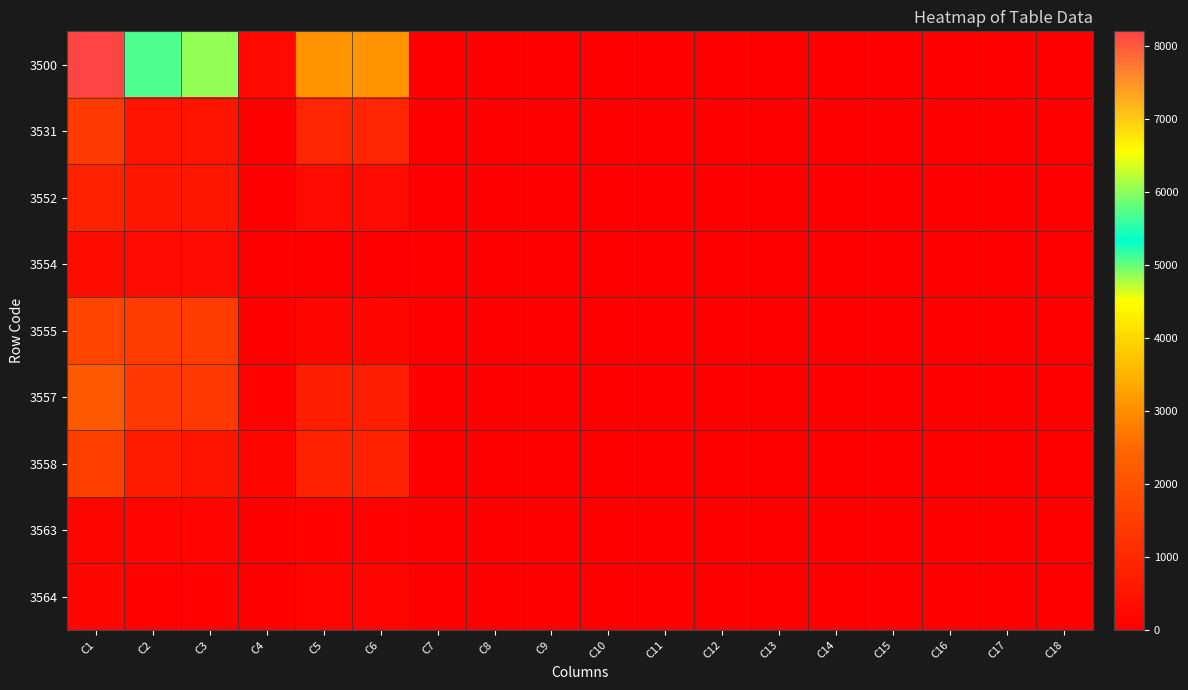

At which category is the sum across all series the highest?

C1